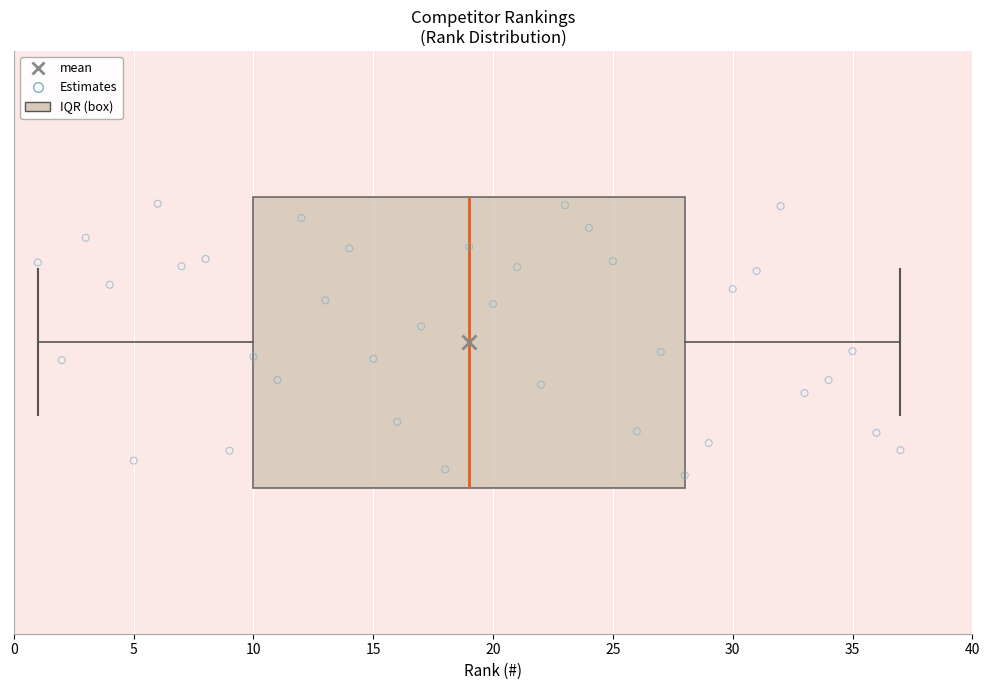

Where is the right edge of the box on the x-axis? The values are not printed on the chart, so give them approximately, as read against the axis.

28